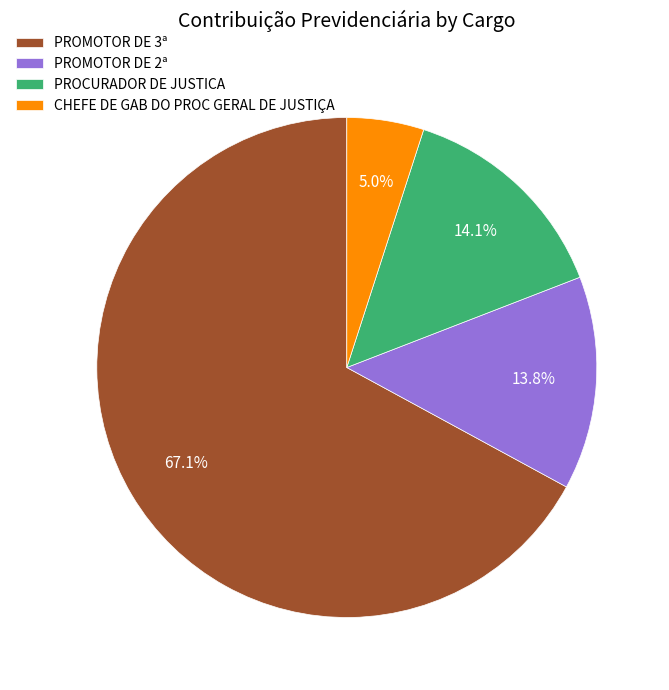

To the nearest percent, what is the difference between the largest and smallest slice percentages?

62%